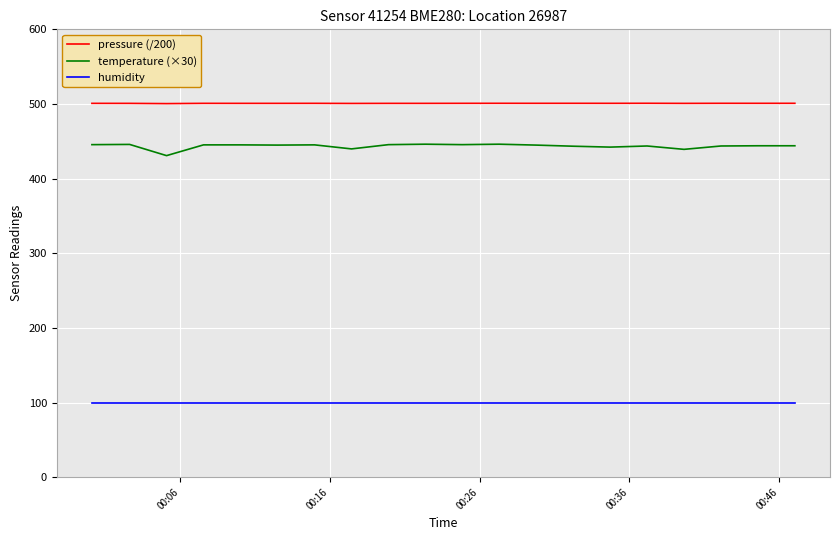

True or false: temperature (×30) and pressure (/200) intersect in this chart.

False